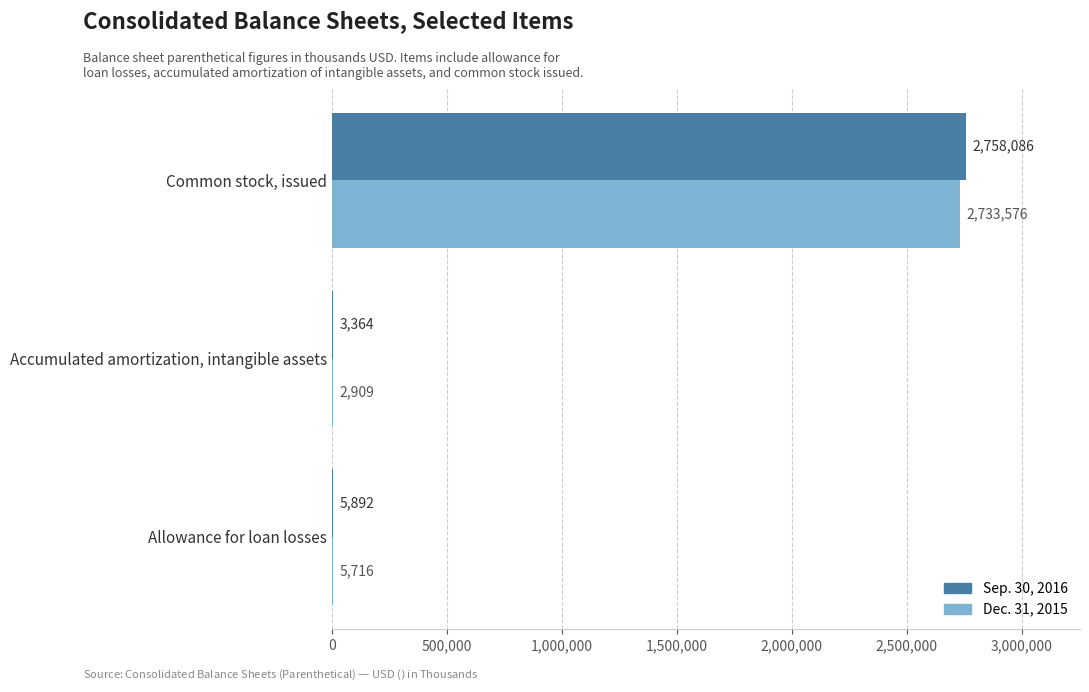

What is the greatest value displayed?

2758086